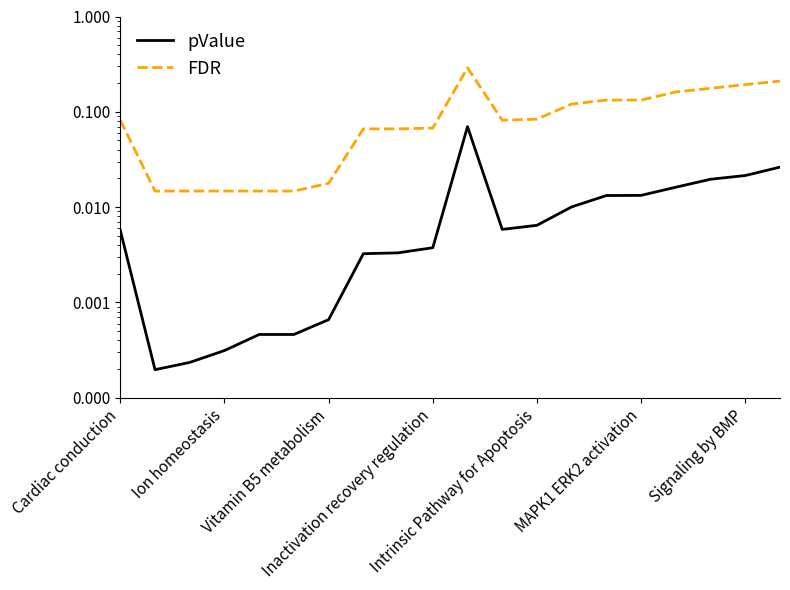

At which label is FDR closest to 0?

Ion homeostasis